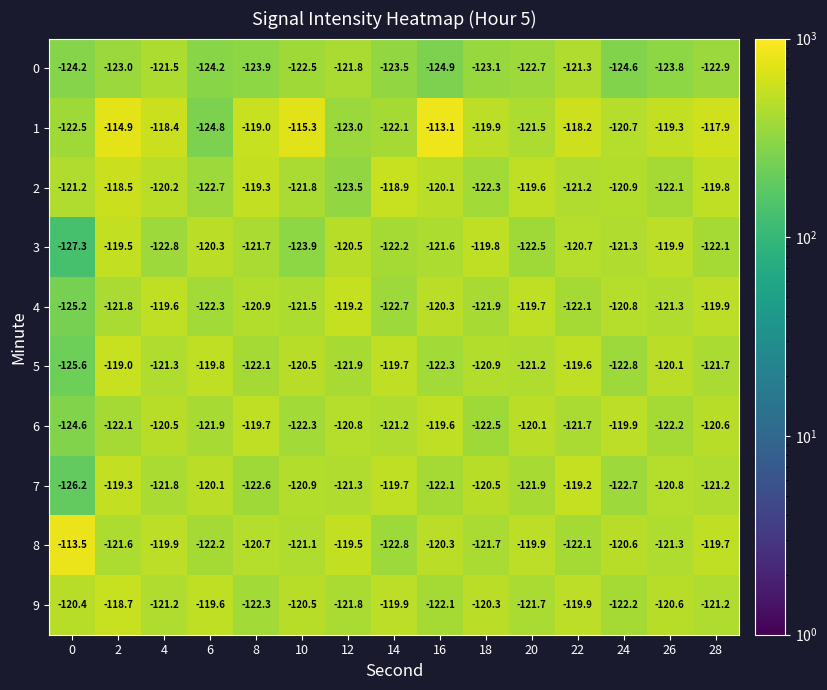

What value does the 9 series have at 28?

-121.2